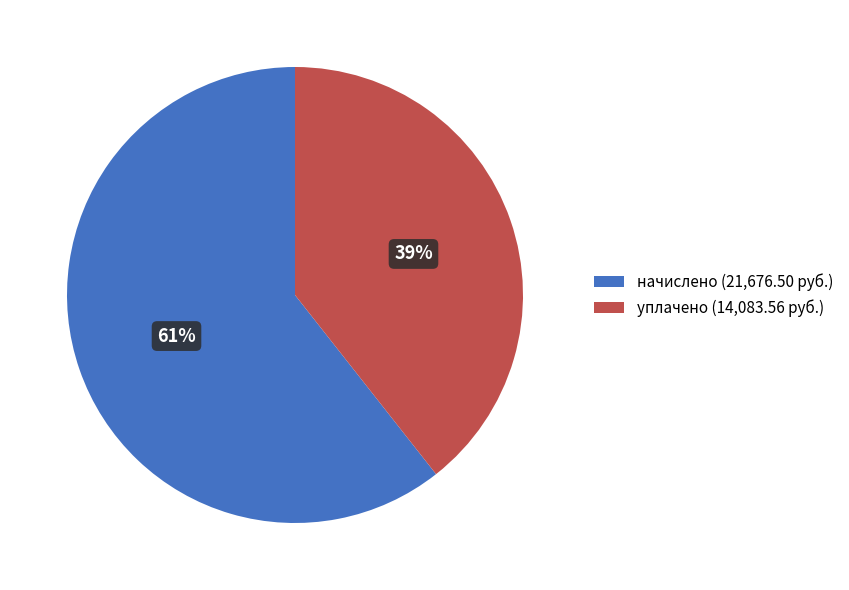

Do уплачено and начислено together represent more than half of the pie?

Yes